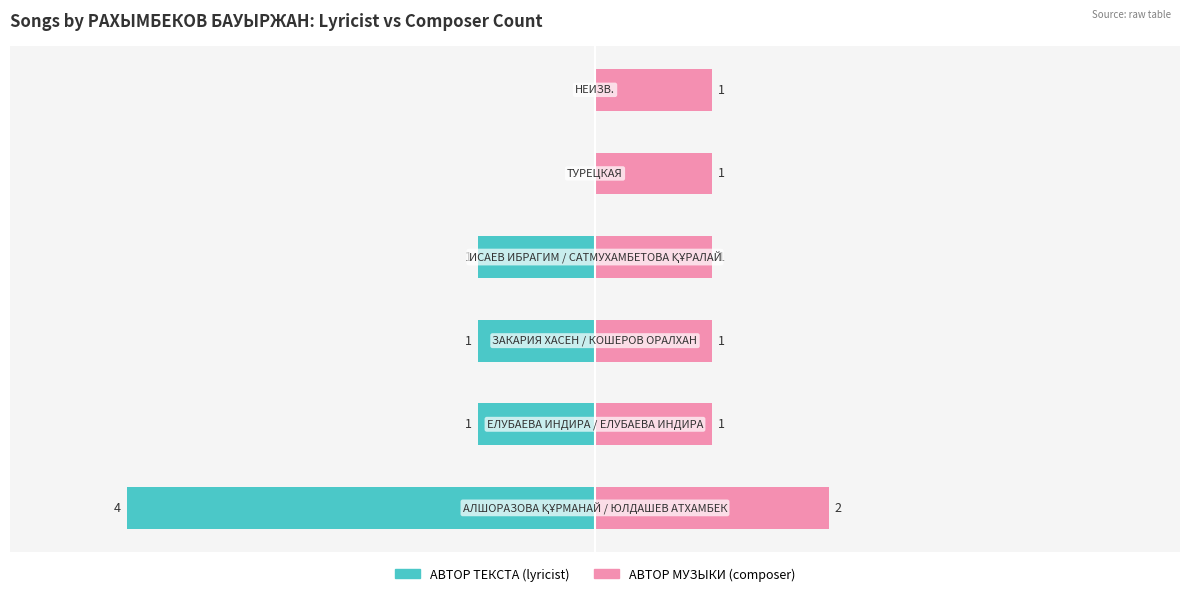

Count the number of data series in this chart.

2